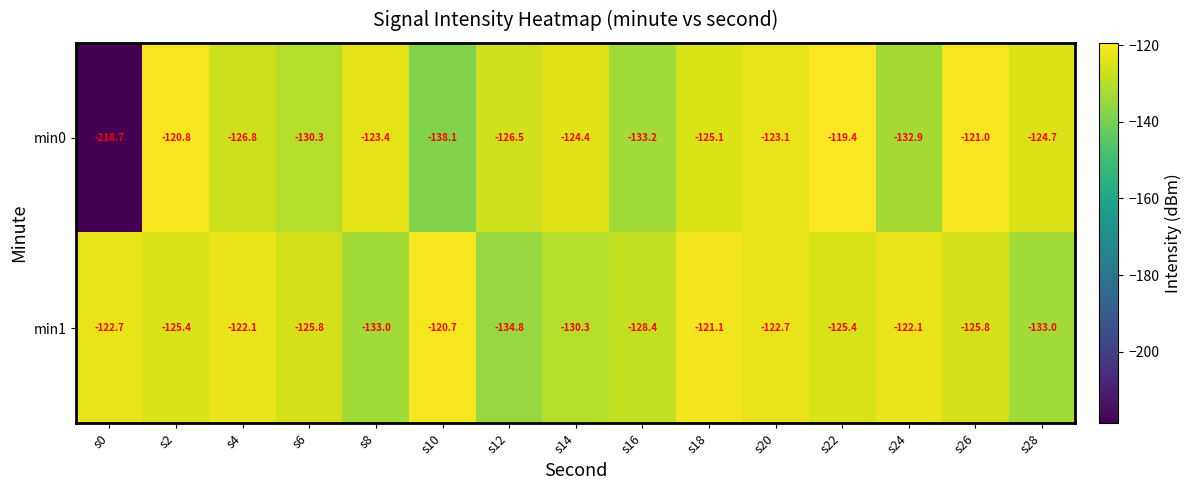

Reading left to right, transcribe all the data shown in this chart.

min0: -218.7	-120.8	-126.8	-130.3	-123.4	-138.1	-126.5	-124.4	-133.2	-125.1	-123.1	-119.4	-132.9	-121.0	-124.7
min1: -122.7	-125.4	-122.1	-125.8	-133.0	-120.7	-134.8	-130.3	-128.4	-121.1	-122.7	-125.4	-122.1	-125.8	-133.0